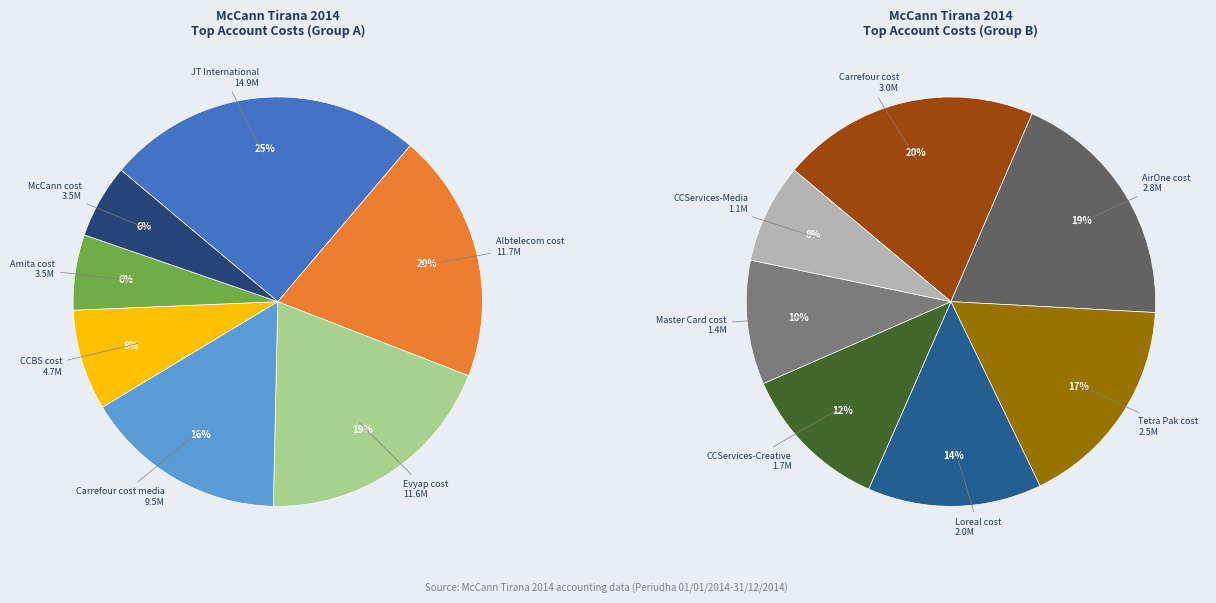

Does any single category account for the majority?

No